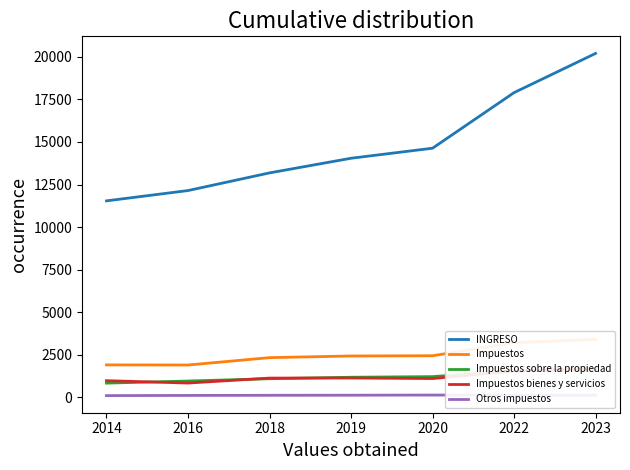

What are all the series names shown in the legend?

INGRESO, Impuestos, Impuestos sobre la propiedad, Impuestos bienes y servicios, Otros impuestos